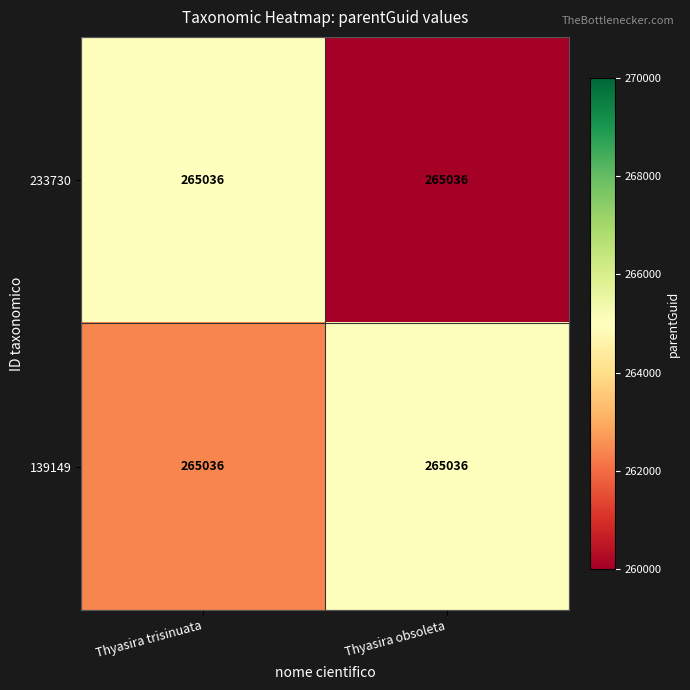

At which category is the sum across all series the highest?

Thyasira trisinuata